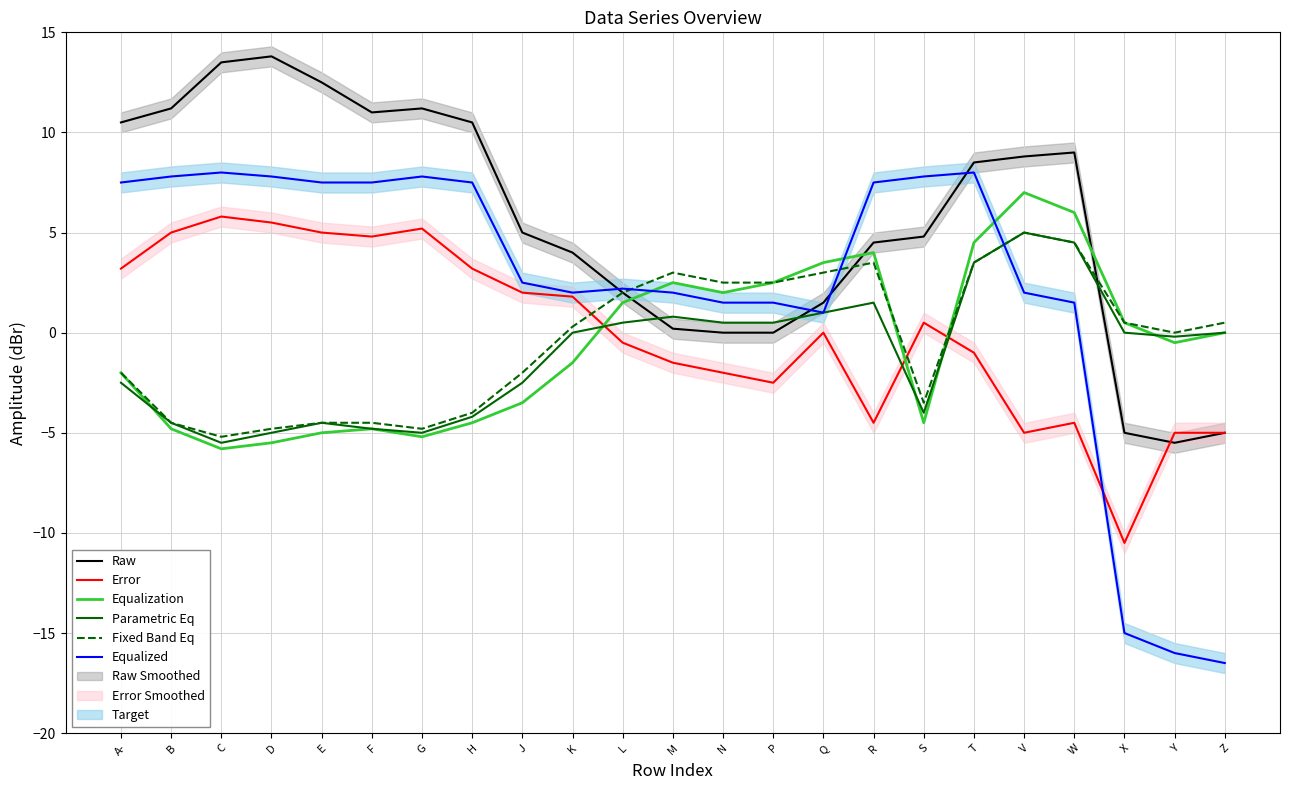

What is the highest value of the Equalization series?

7.0